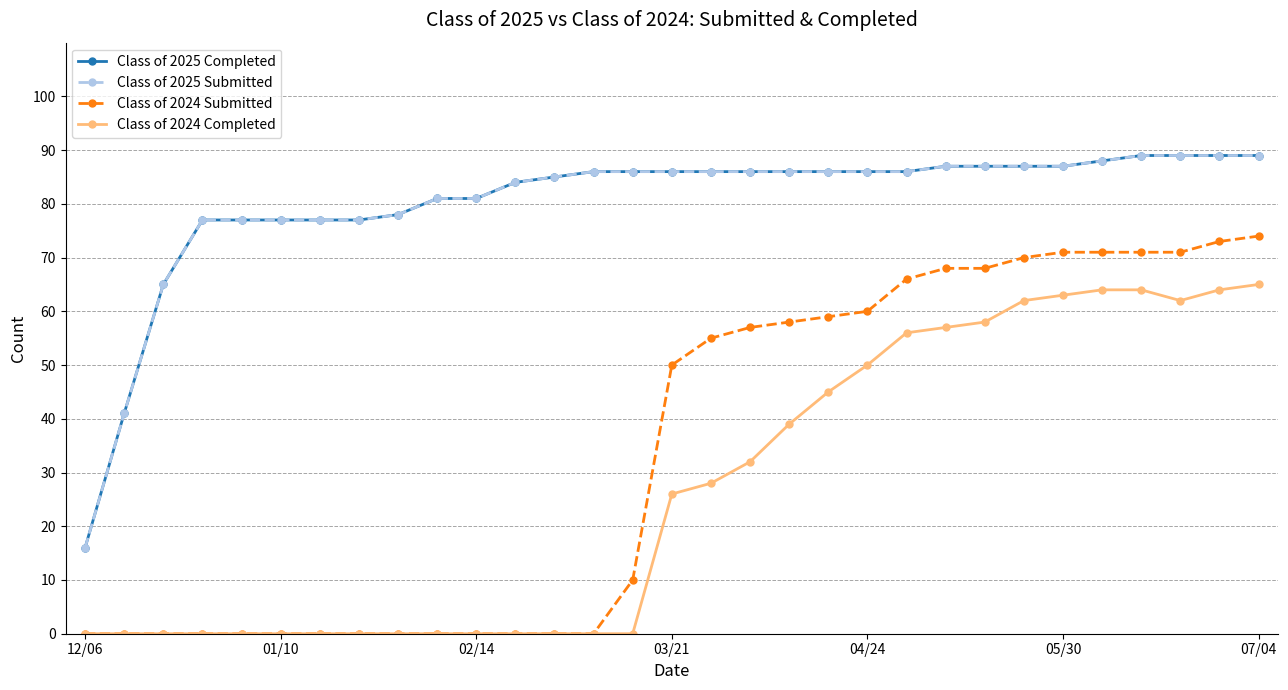

What is the difference between the maximum and second lowest values in the Class of 2025 Completed series?

48